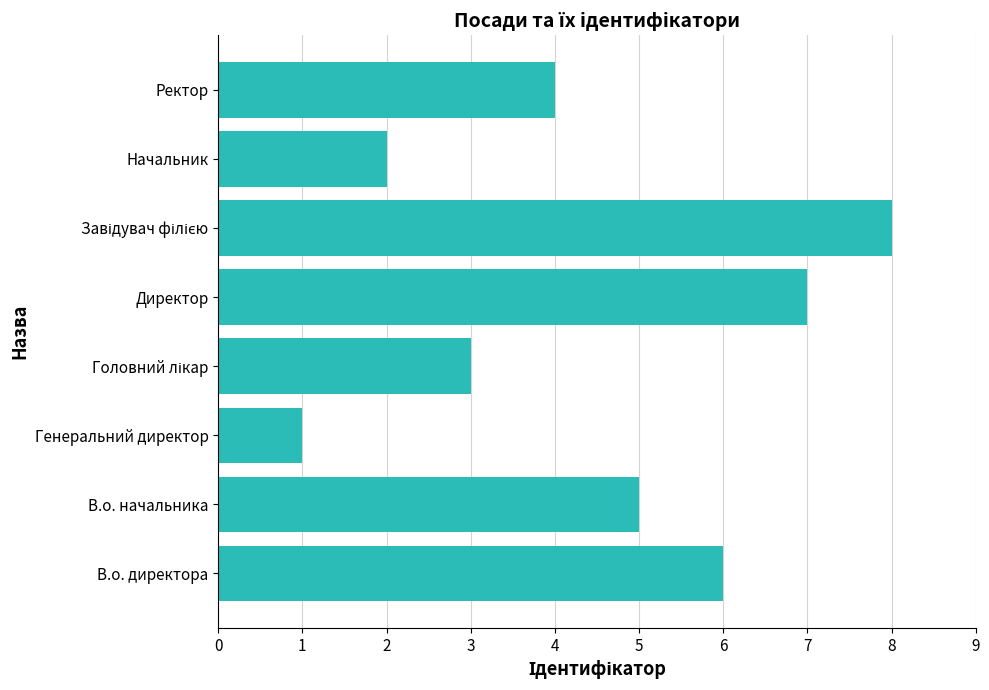

What is the difference between the values at Генеральний директор and Директор?

6